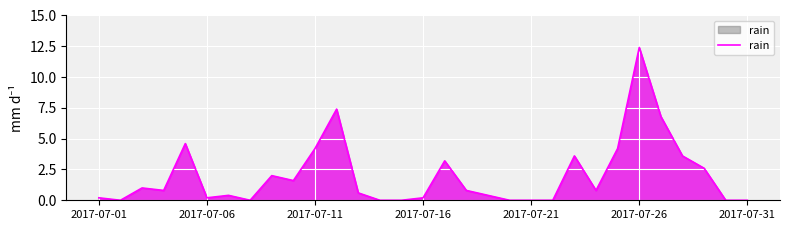

How many lines are shown in the chart?

1